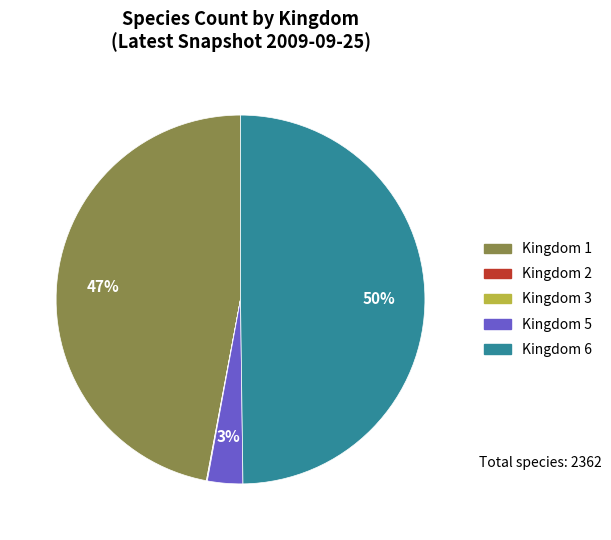

To the nearest percent, what is the difference between the largest and smallest slice percentages?

50%